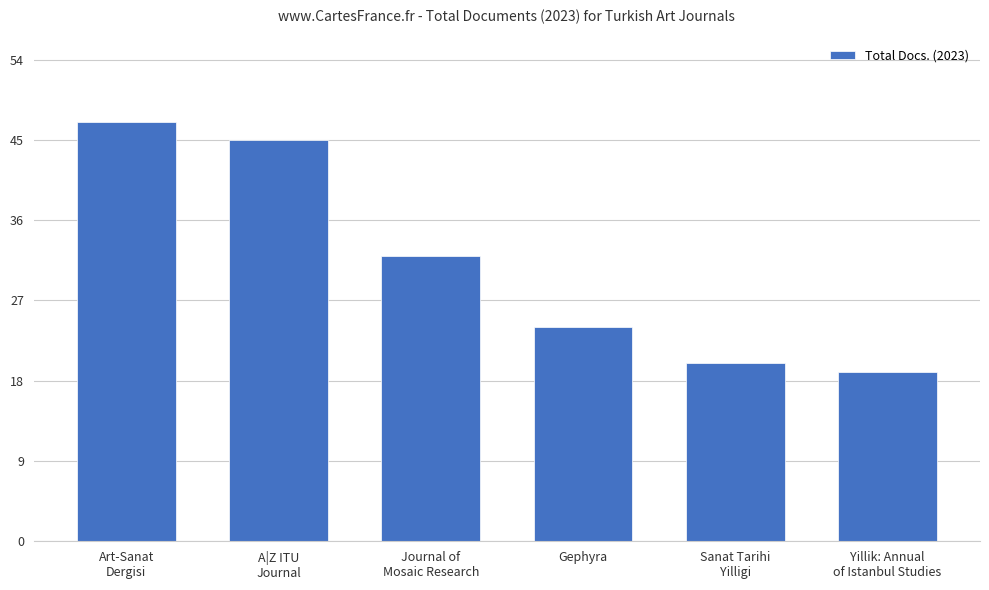

The value at A|Z ITU
Journal is 60. True or false?

False